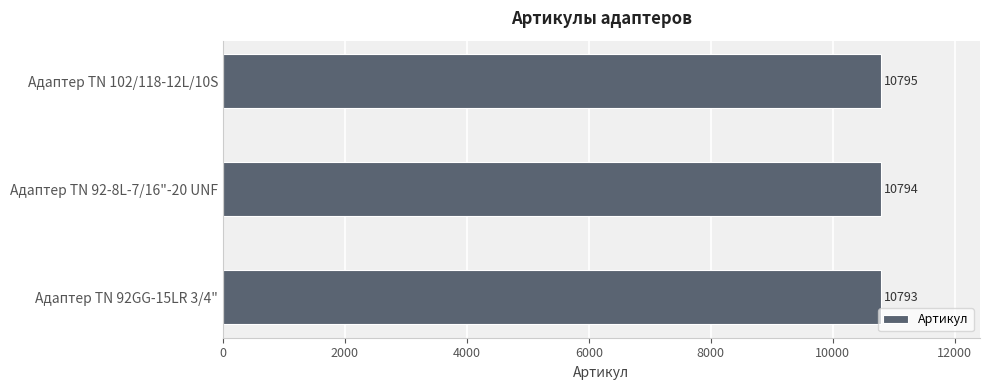

Count the number of data series in this chart.

1